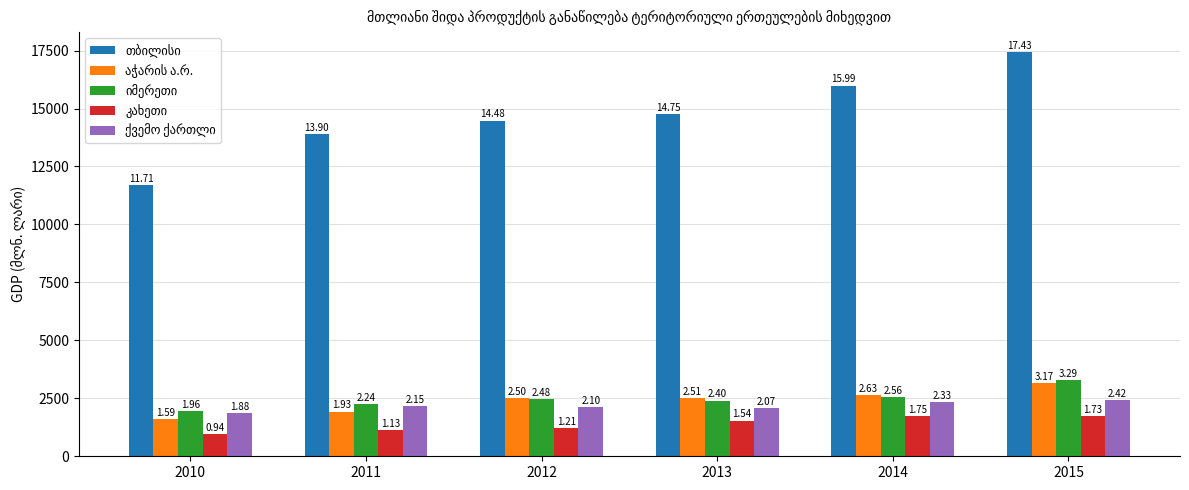

How many bars are there in total?

30